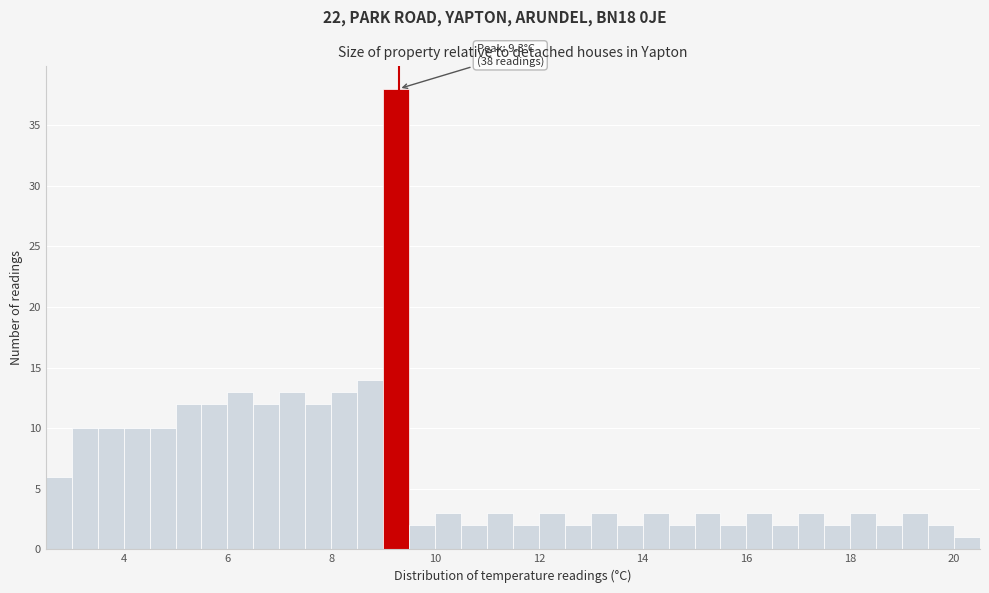

Around what value on the x-axis is the tallest bar? Give the approximate position of its centre, as read against the axis.

9.2